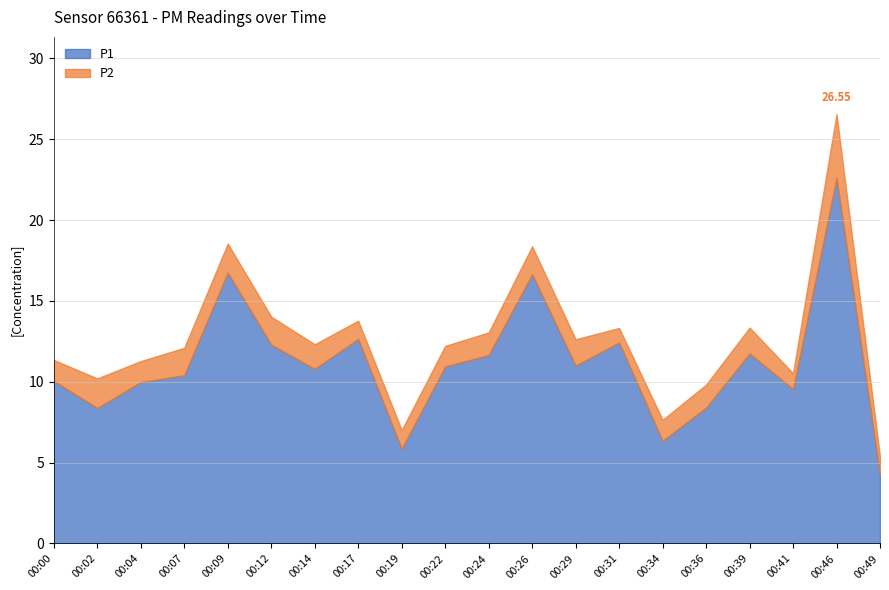

What is the value of the P1 point at the 2nd from the left?

8.4